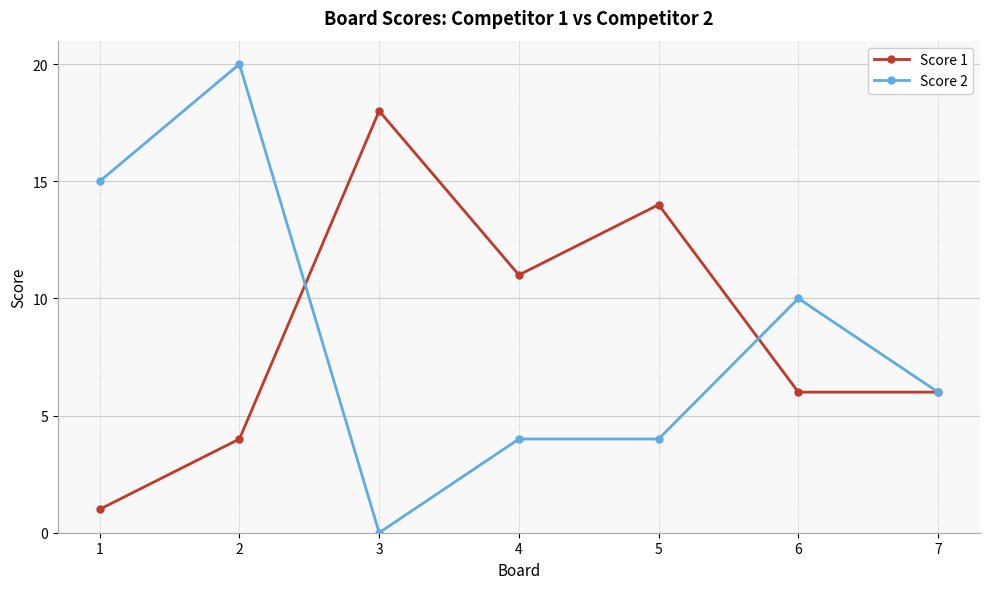

Between 3 and 7, which series saw the biggest shift?

Score 1